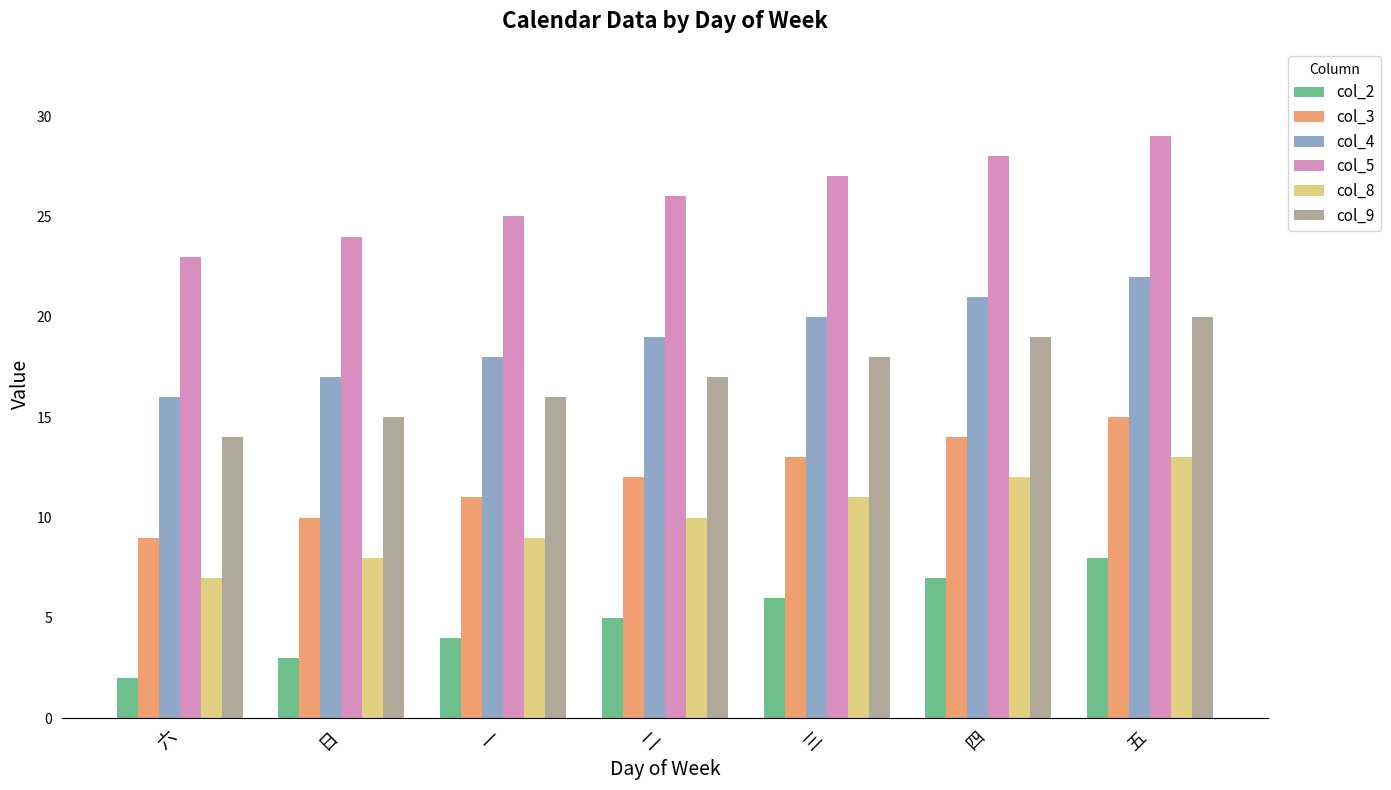

Does the chart contain any negative values?

No